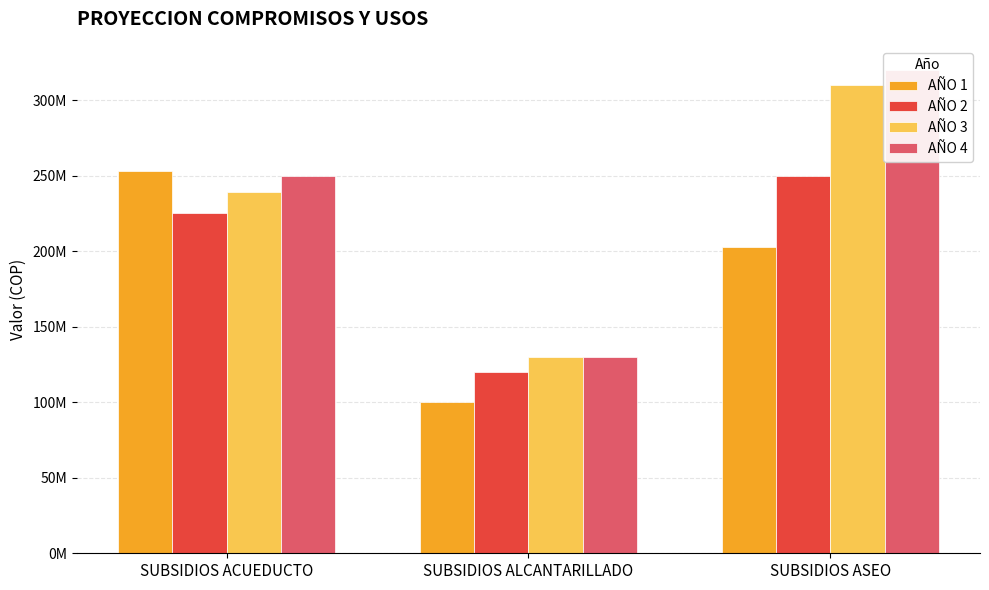

What is the sum of the AÑO 4 values at SUBSIDIOS ACUEDUCTO and SUBSIDIOS ASEO?

569600000